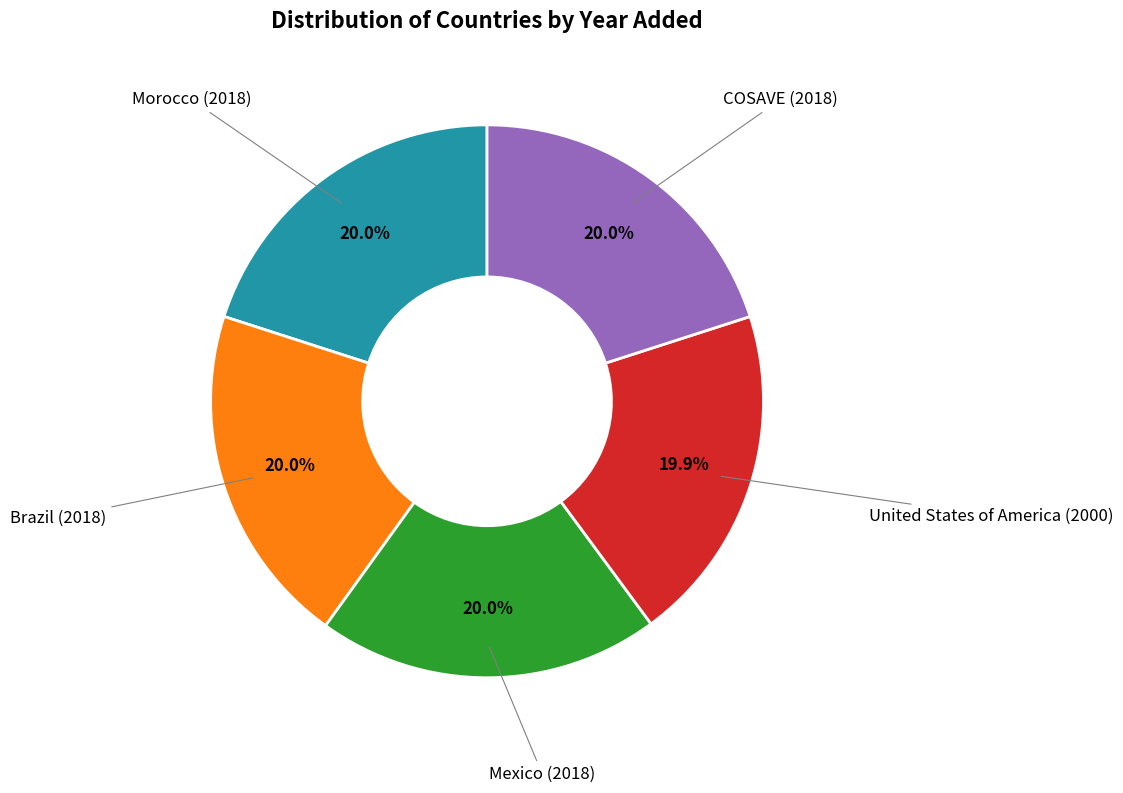

True or false: COSAVE accounts for 9% of the total.

False